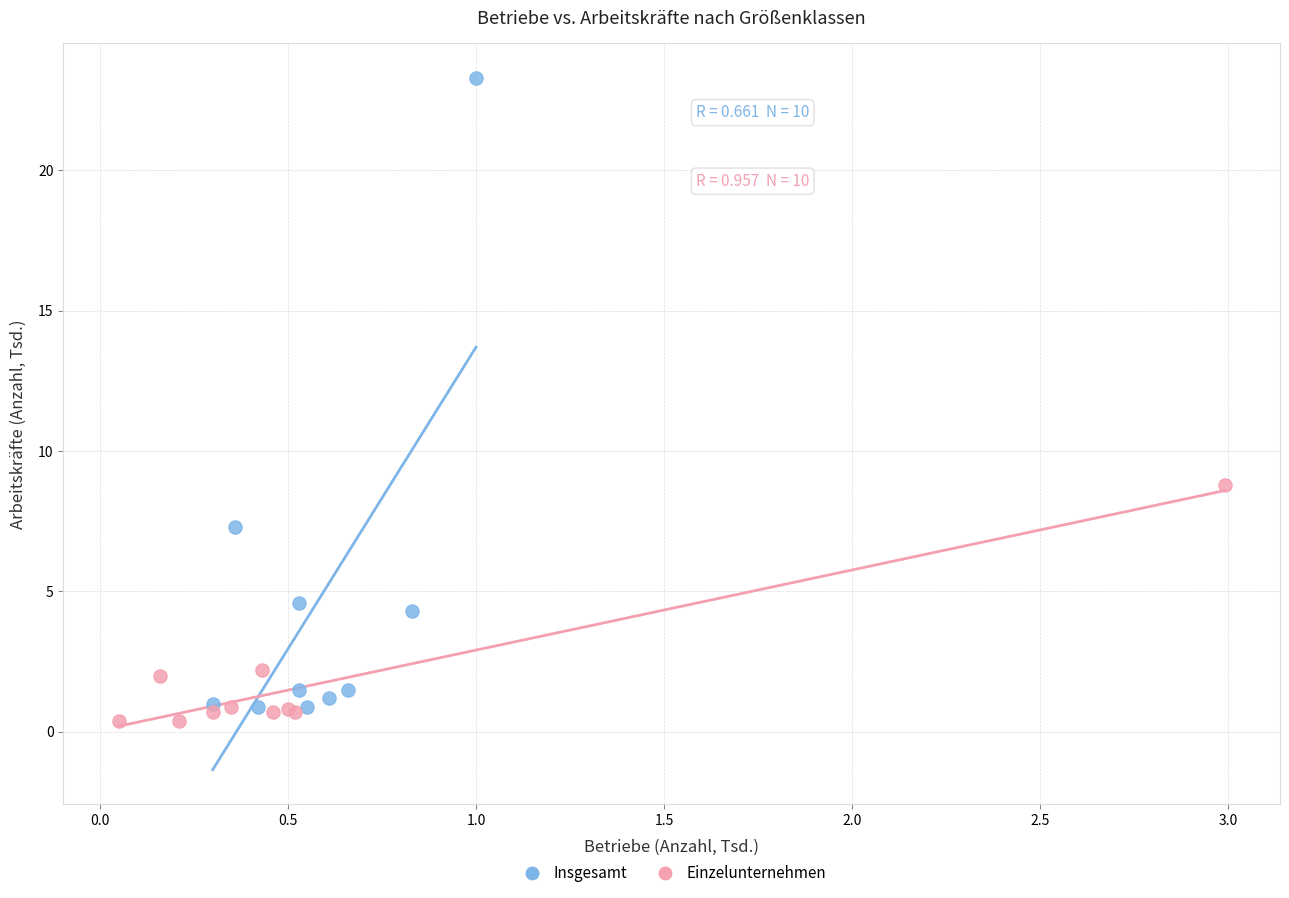

What are all the series names shown in the legend?

Insgesamt, Einzelunternehmen